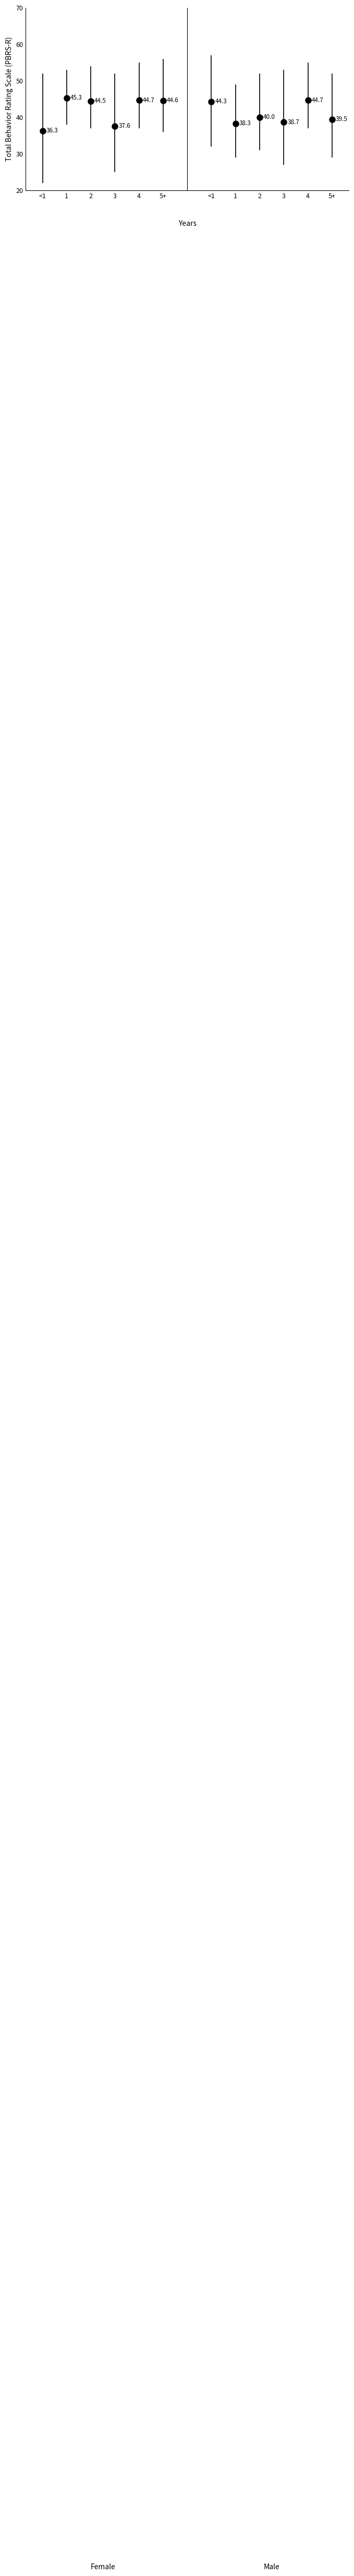

Are the bars horizontal?

No